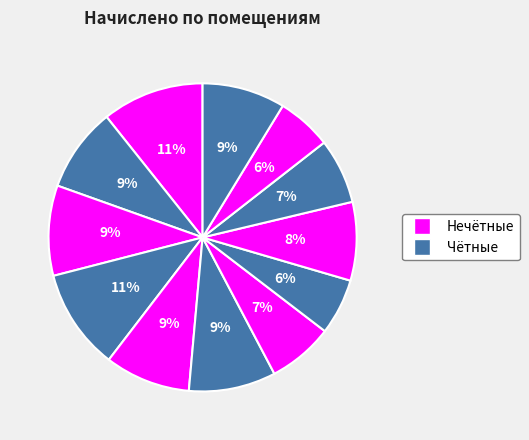

Is there any slice that represents more than half of the pie?

No